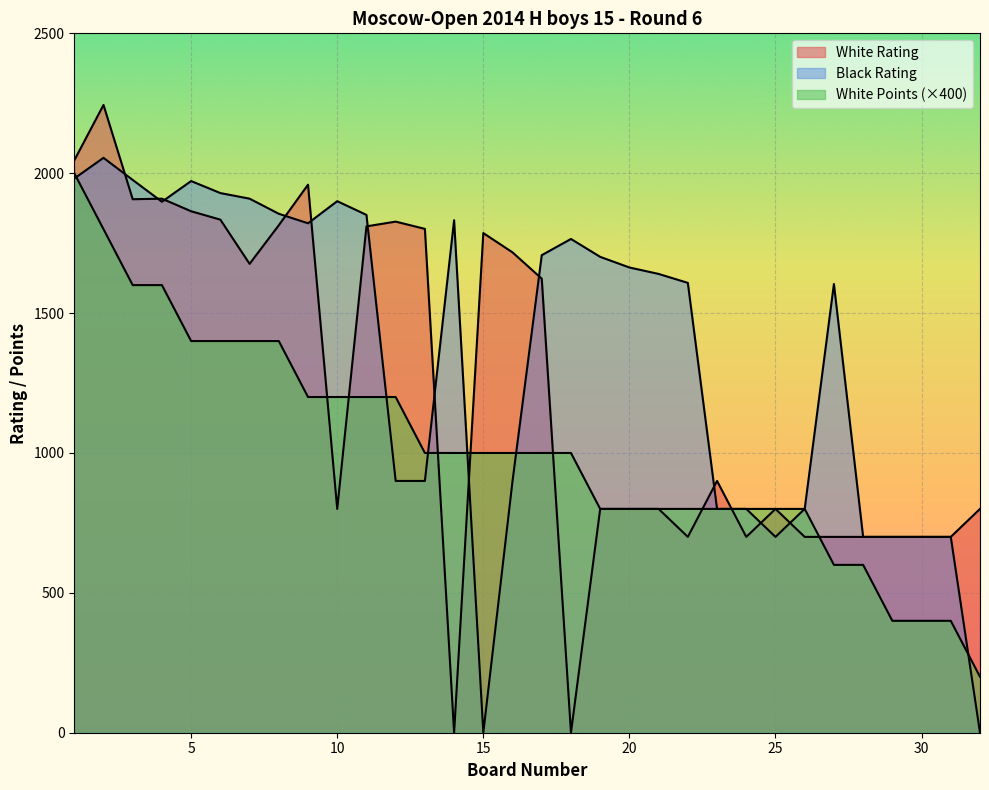

In White Rating, how many points are lower than both neighbors (excluding endpoints)?

7